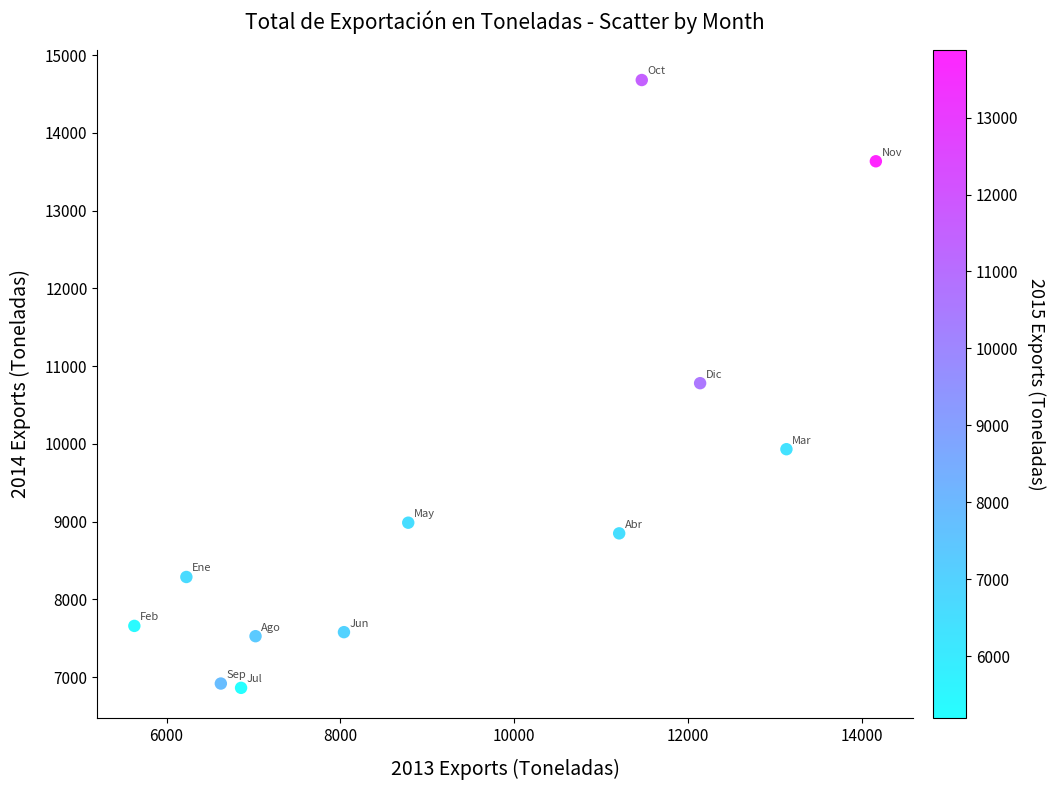

What is the range of Y values (max minus min)?

7816.8